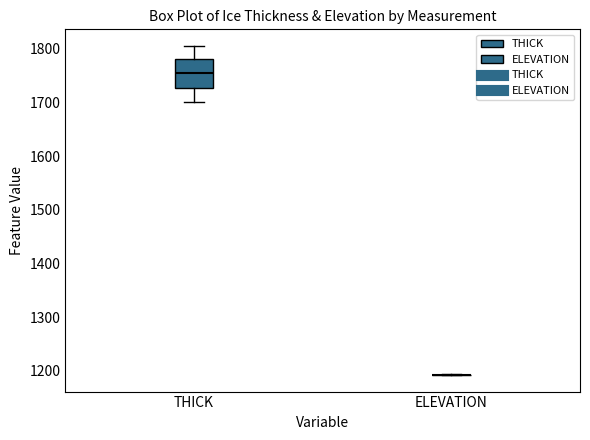

Which box is the tallest, from its lower edge to its upper edge?

THICK